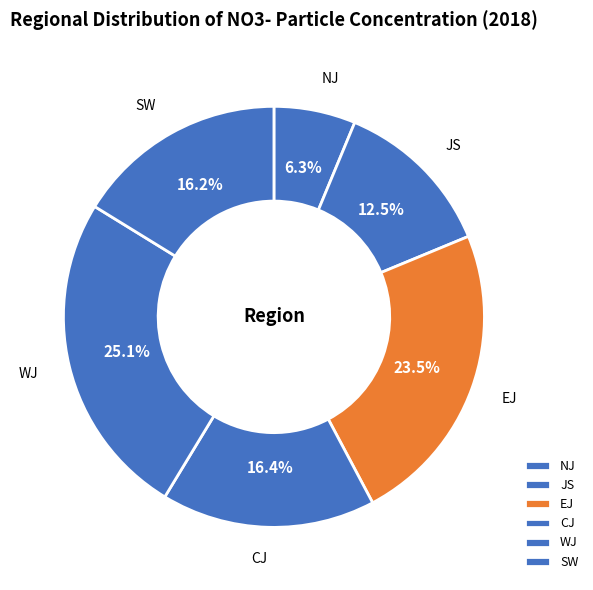

Combined, what portion of the pie is EJ and CJ?

39.9%